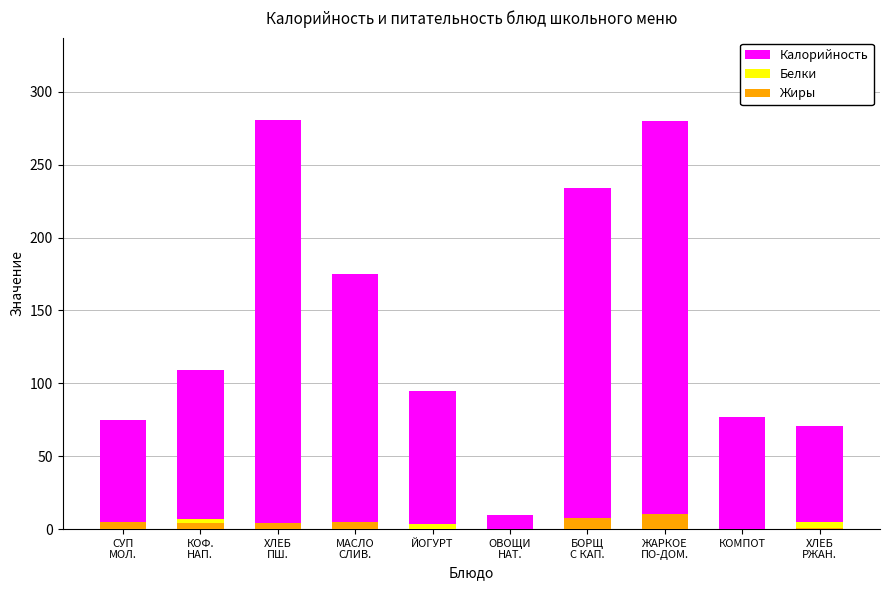

Which category has the highest value in the Белки series?

ЖАРКОЕ
ПО-ДОМ.